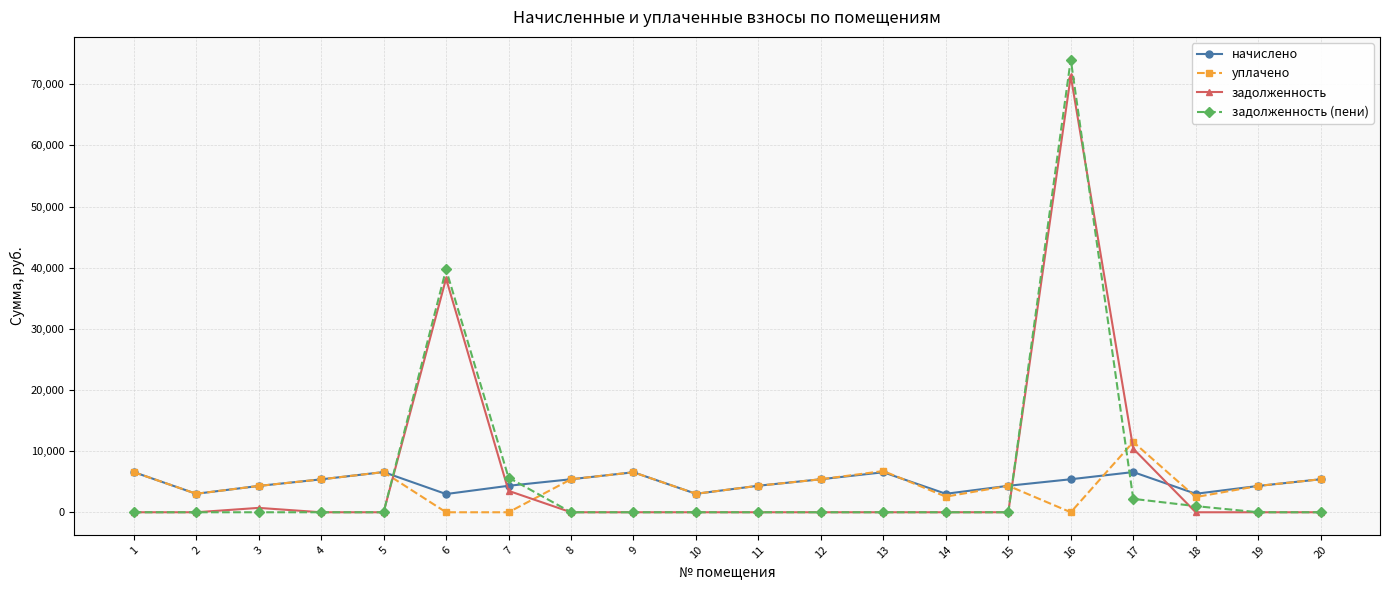

True or false: начислено has more than 1 points higher than both neighbors.

True